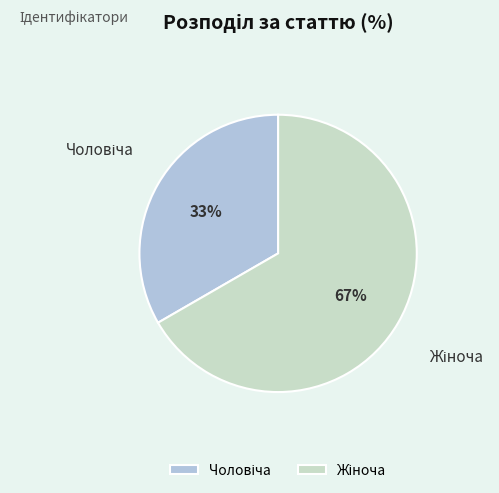

Is there any slice that represents more than half of the pie?

Yes